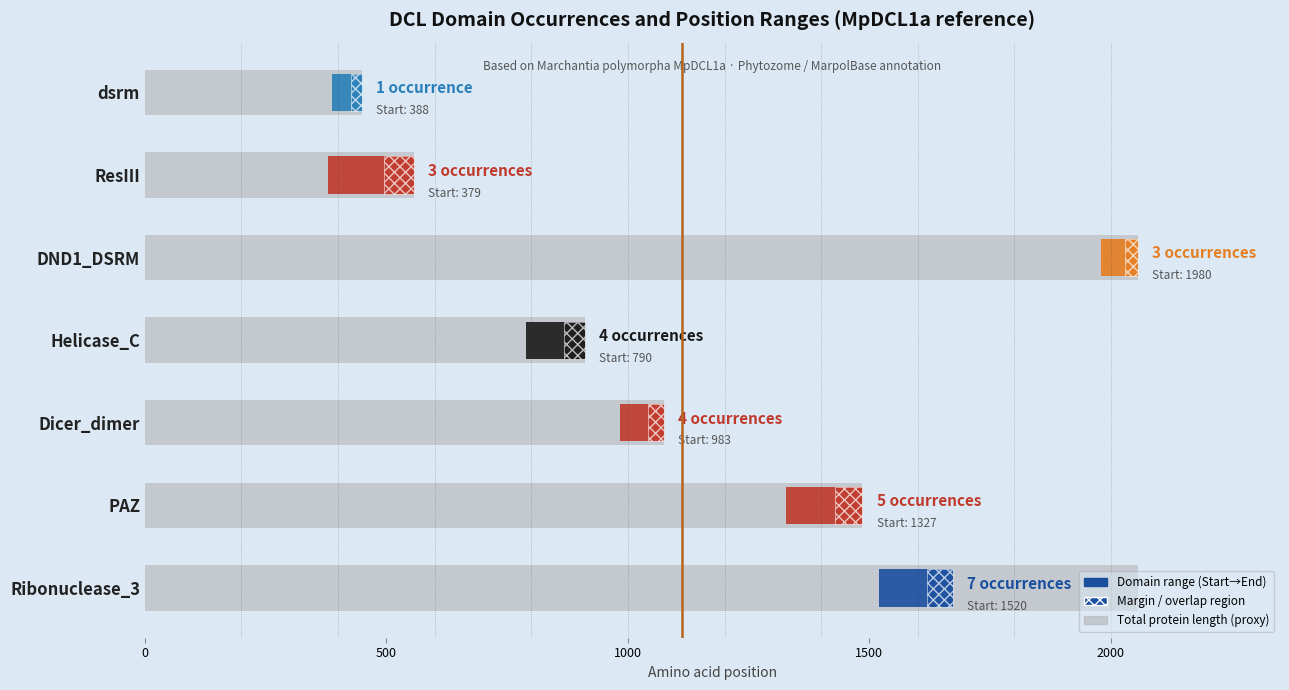

The chart shows a value of 381 at ResIII. True or false?

False